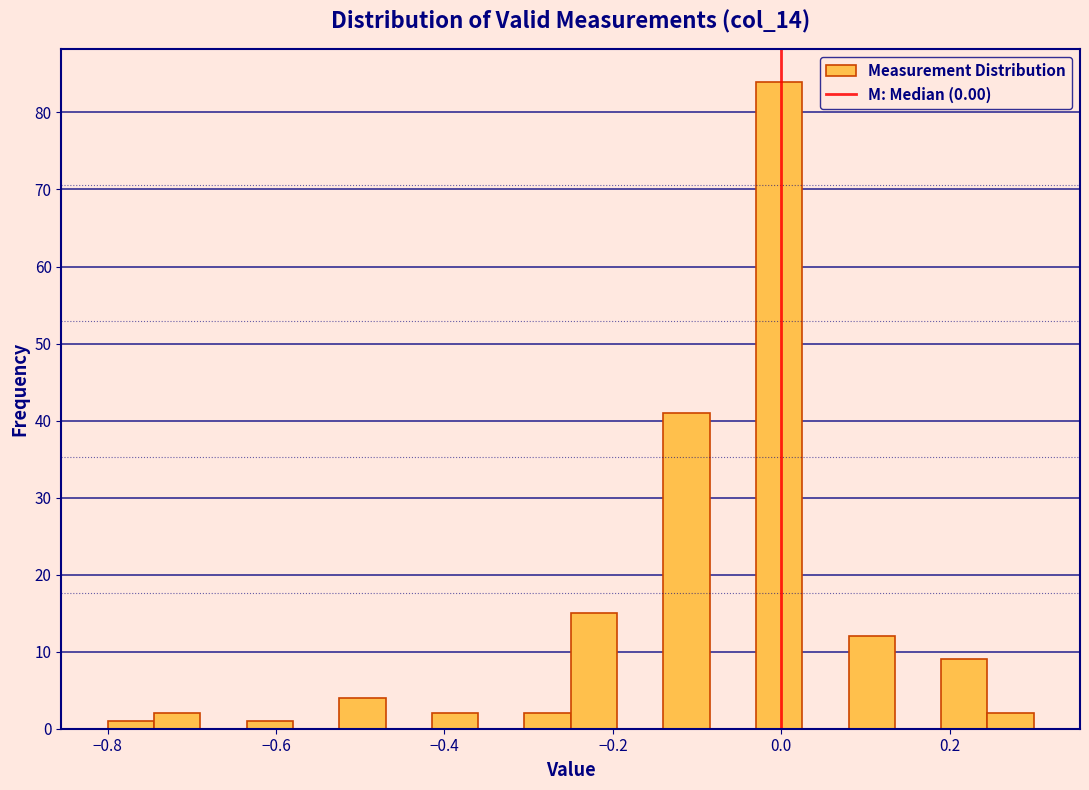

Around what value on the x-axis is the tallest bar? Give the approximate position of its centre, as read against the axis.

0.00